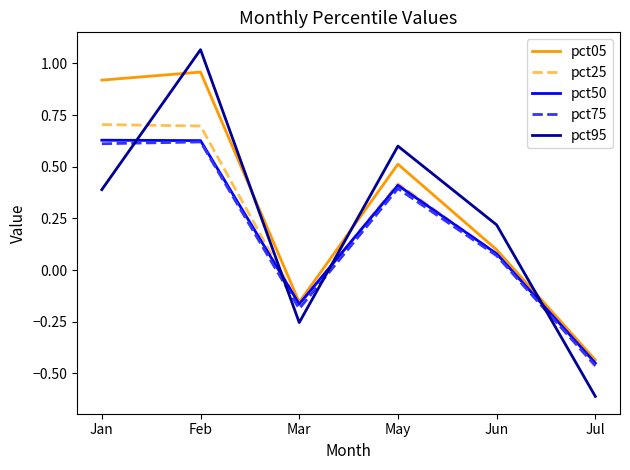

What is the sum of all pct95 values?

1.4